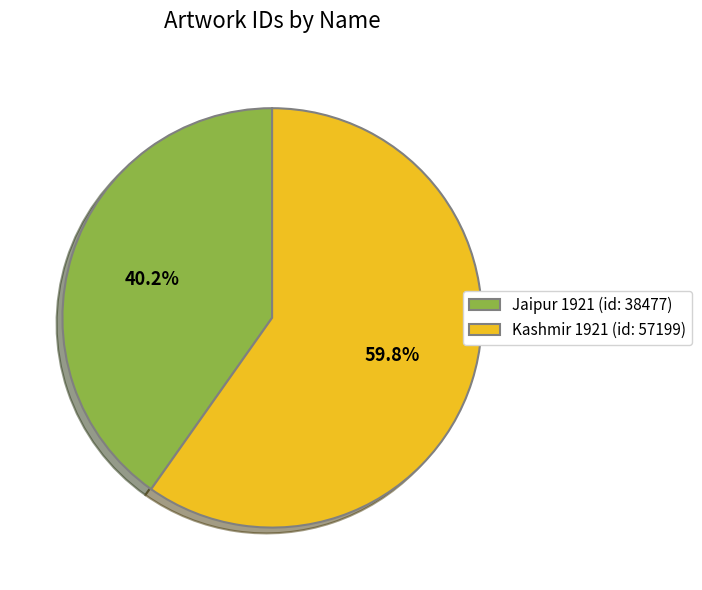

How many segments does this pie chart have?

2